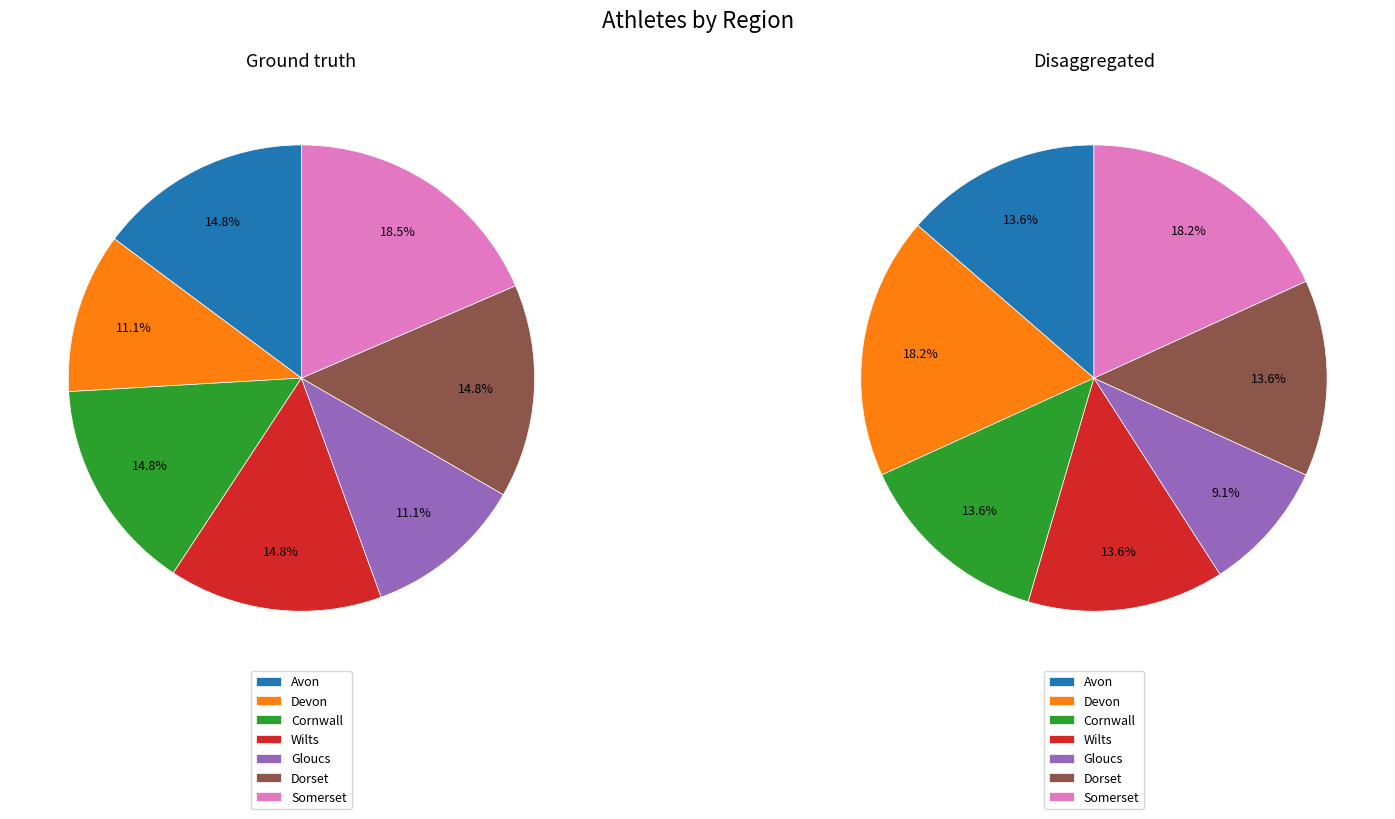

Does any single category account for the majority?

No